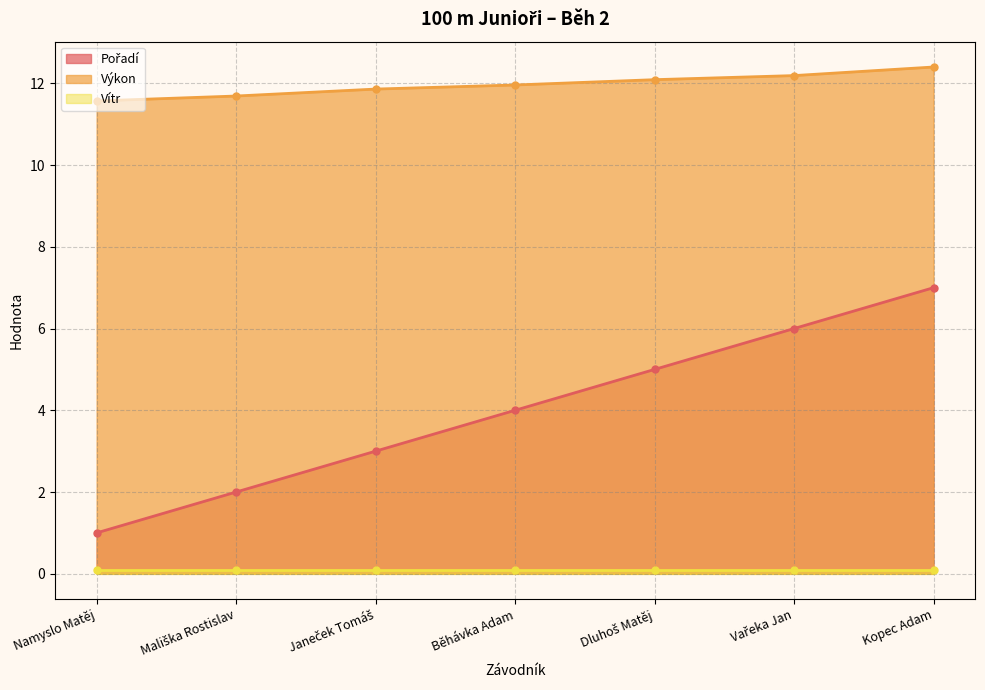

What is the sum of all Pořadí values?

28.0